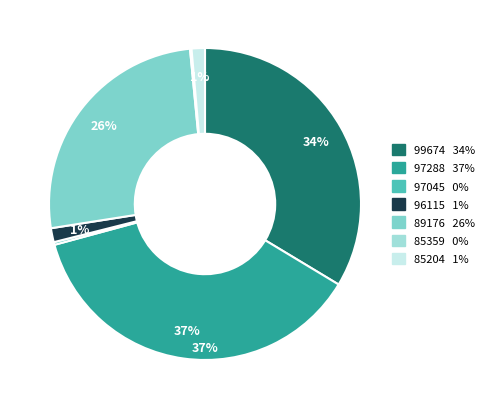

Which category has the smallest portion of the pie?

85359